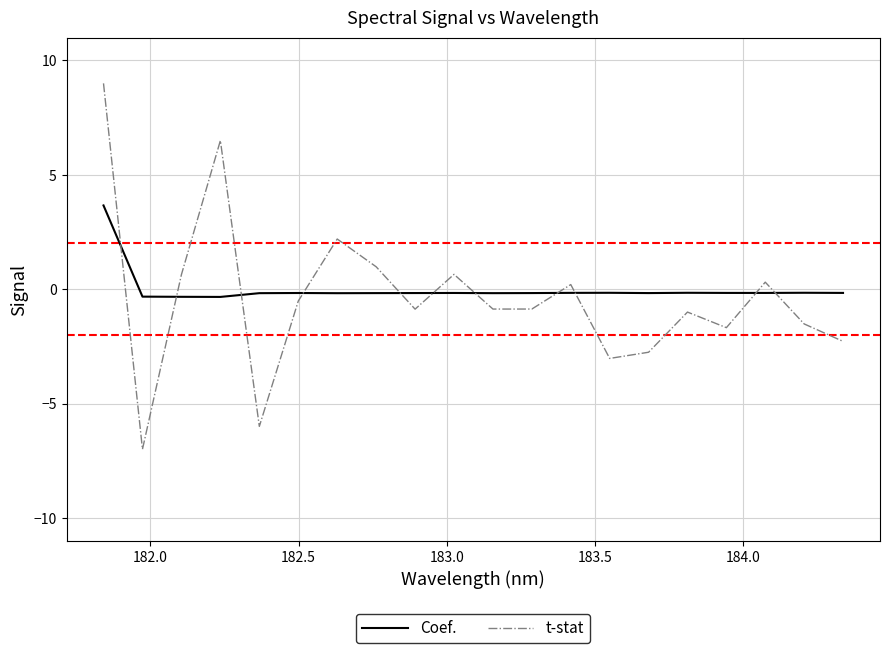

Which series has the largest range (max minus min)?

t-stat